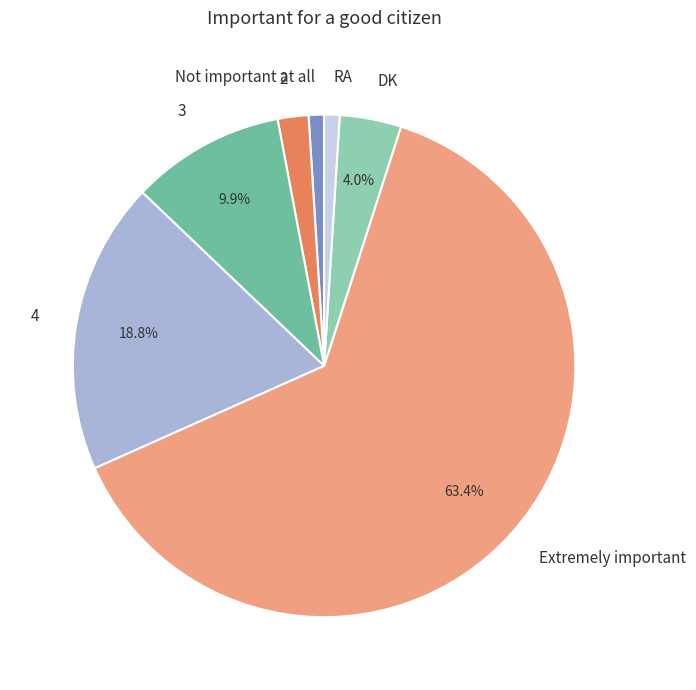

To the nearest percent, what percentage of the pie is RA?

1%